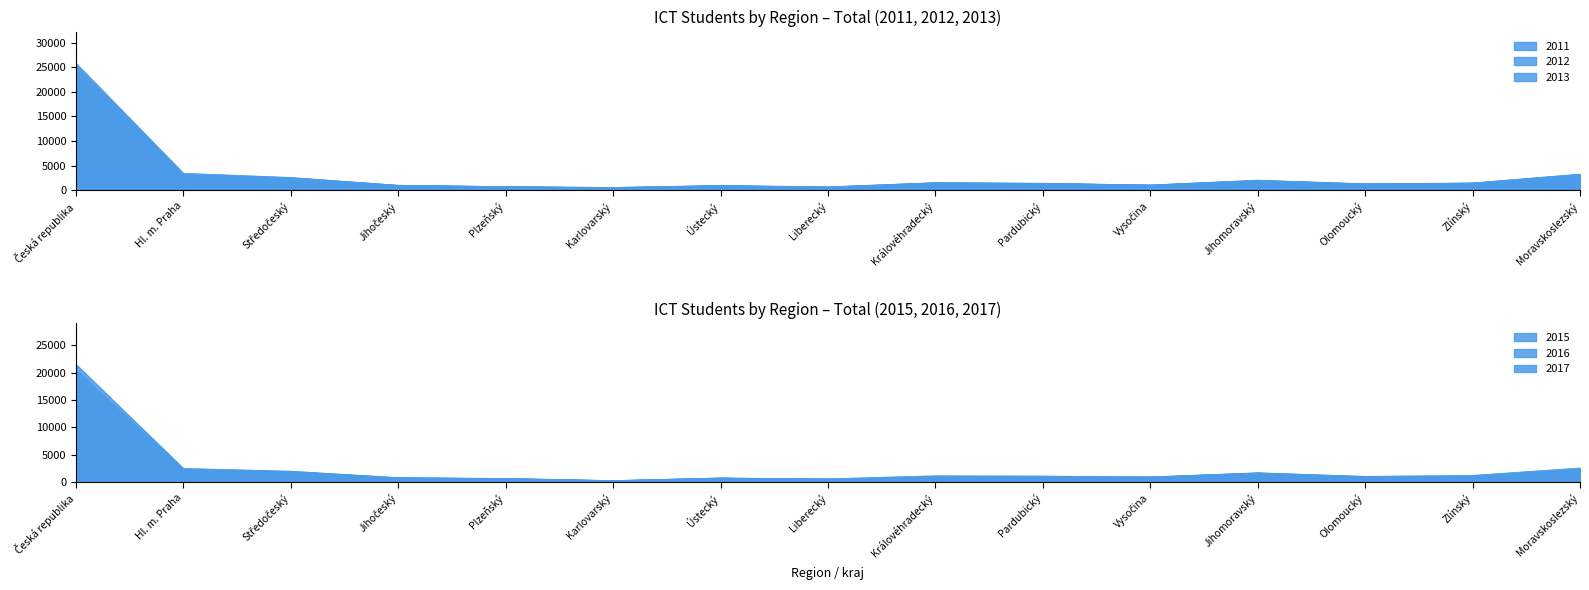

What is the sum of the 2011 values at Vysočina and Olomoucký?

2405